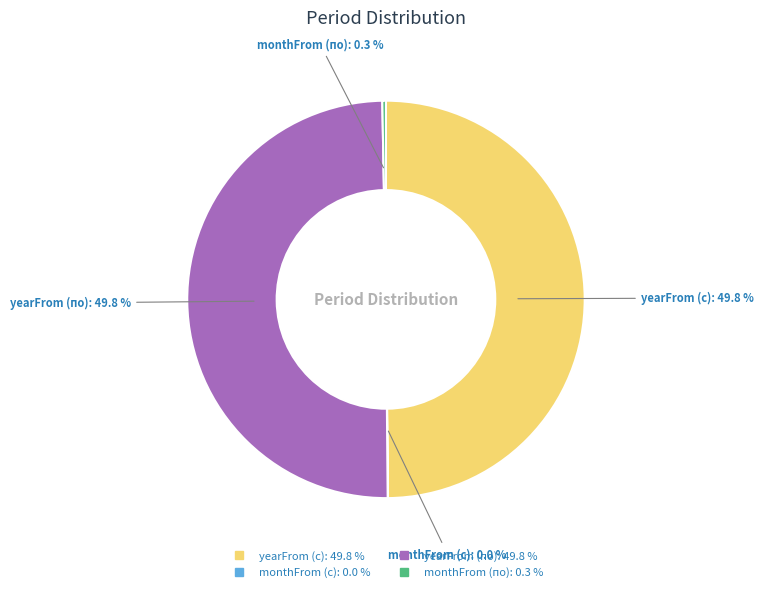

What is the ratio of the value at yearFrom (с) to the value at yearFrom (по)?

1.0